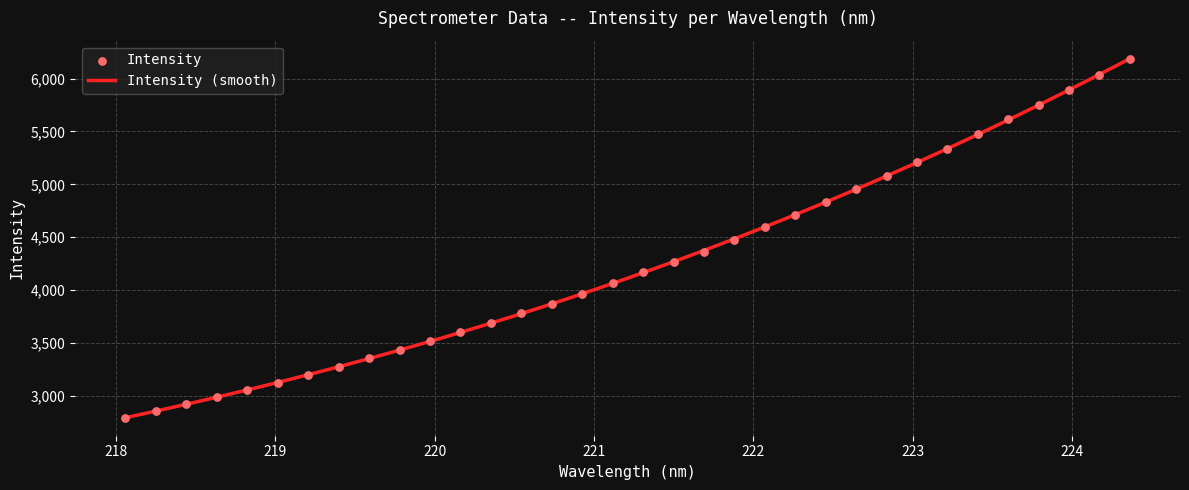

Between 219.2067 and 224.1709, which is larger?

224.1709